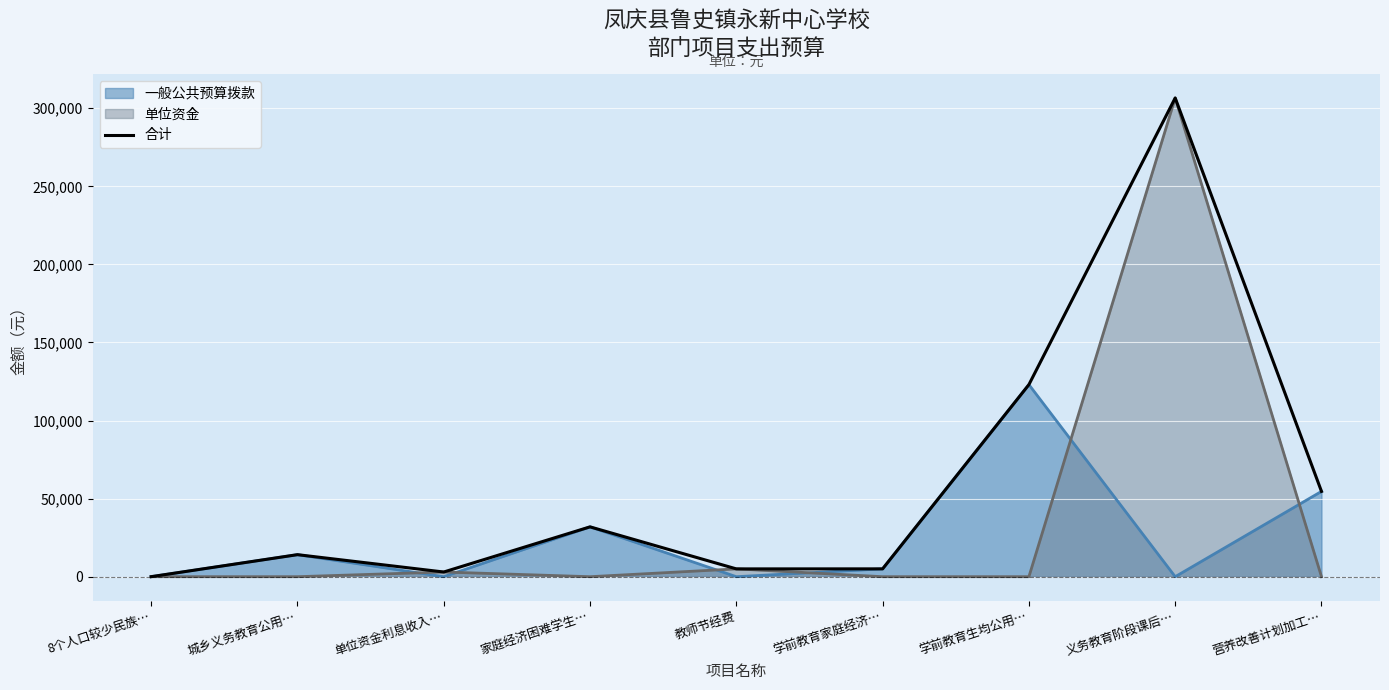

What is the difference between the values at 学前教育生均公用… and 8个人口较少民族…?

122983